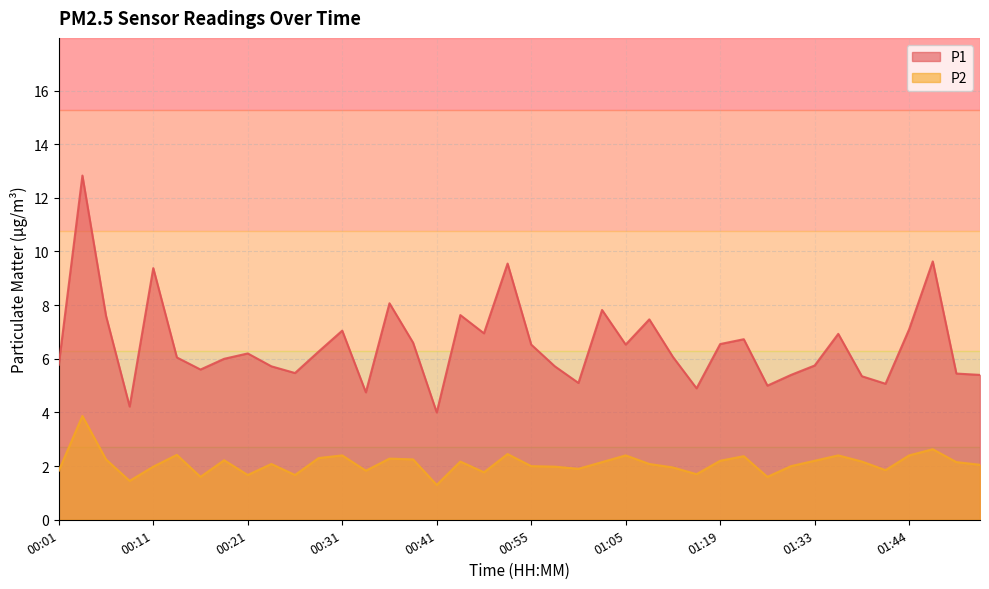

At which category is the sum across all series the highest?

00:04